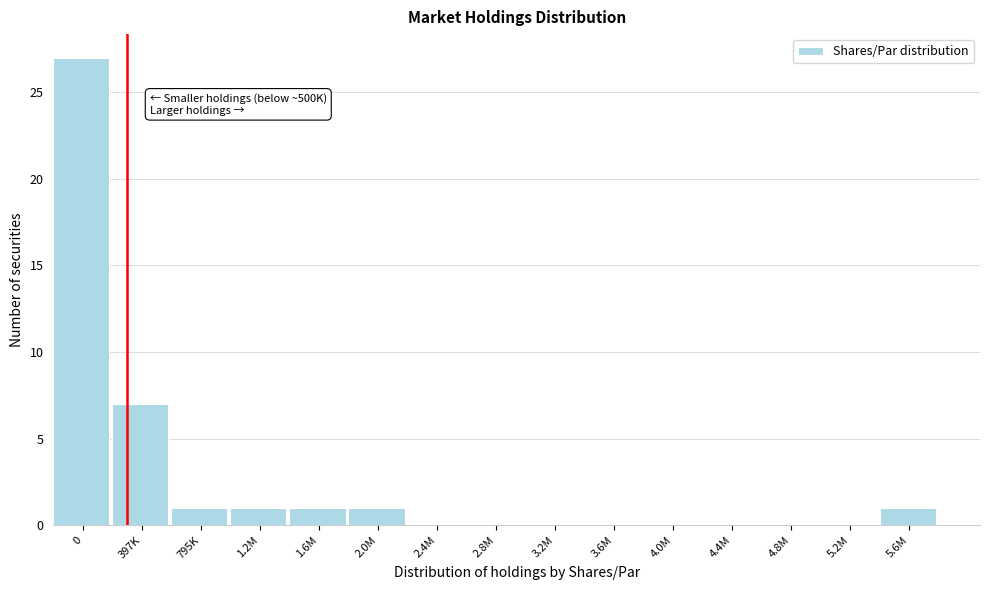

Reading left to right, transcribe all the data shown in this chart.

0=27	397K=7	795K=1	1.2M=1	1.6M=1	2.0M=1	2.4M=0	2.8M=0	3.2M=0	3.6M=0	4.0M=0	4.4M=0	4.8M=0	5.2M=0	5.6M=1